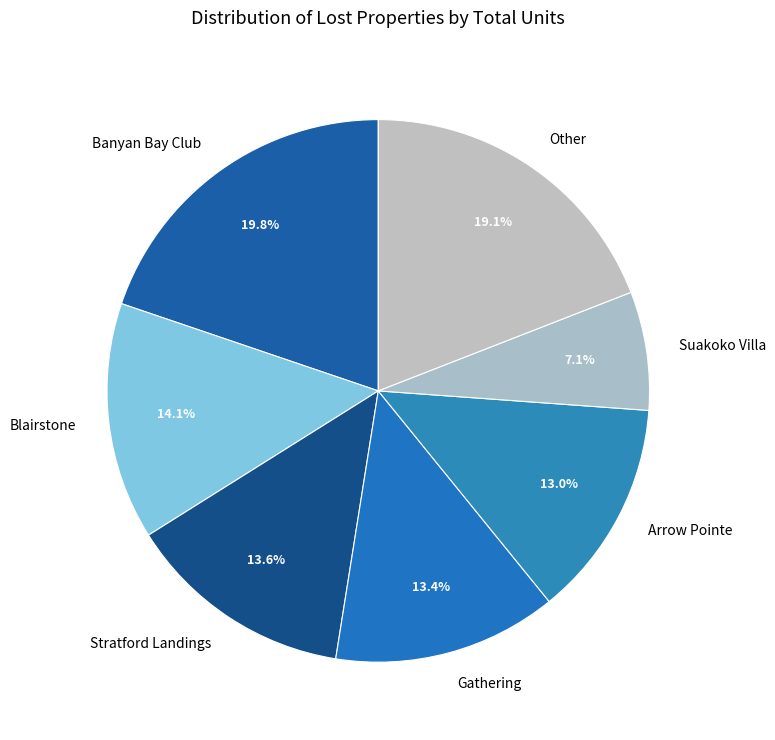

What percentage is NOT represented by Stratford Landings?

86.4%